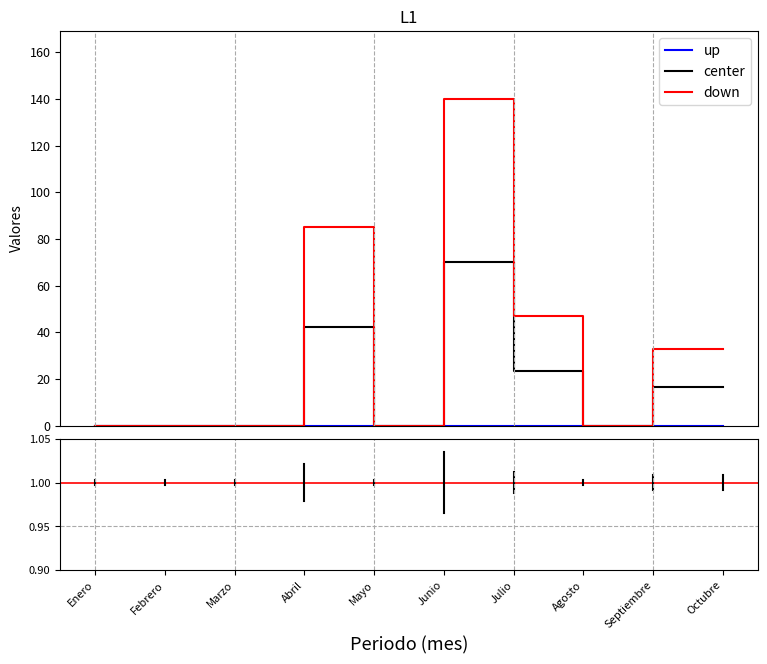

What is the maximum value for down?

140.0